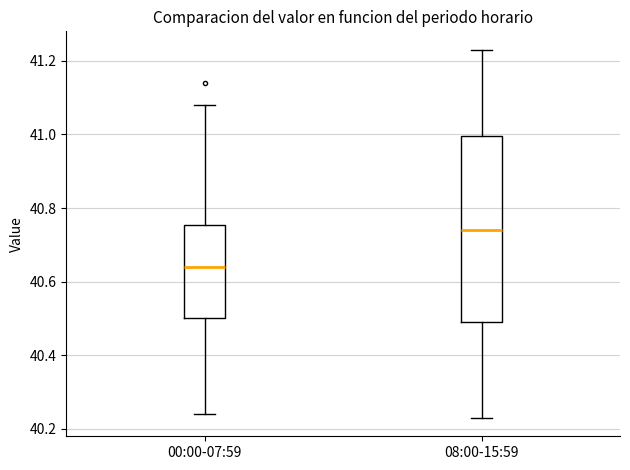

Comparing the boxes themselves (not the whiskers), which one is the tallest?

08:00-15:59